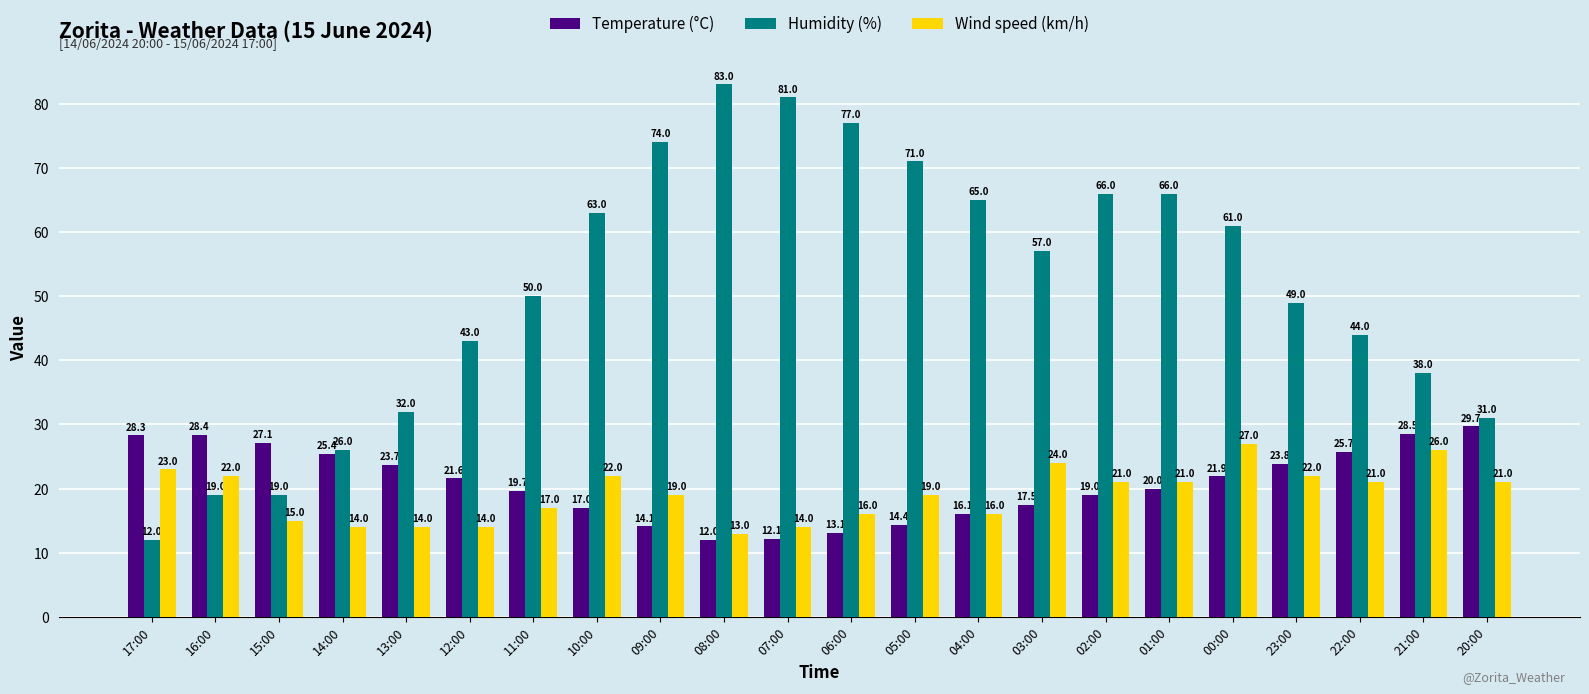

How many bars are there in each group?

3